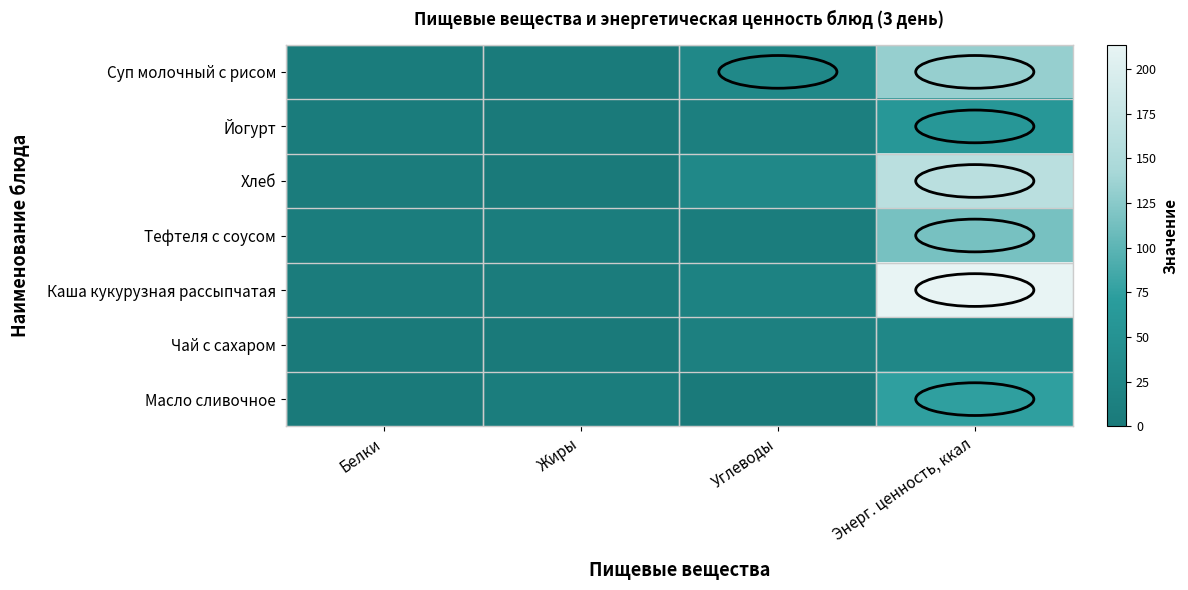

List the series in order of their peak value, highest first.

Каша кукурузная рассыпчатая, Хлеб, Суп молочный с рисом, Тефтеля с соусом, Масло сливочное, Йогурт, Чай с сахаром